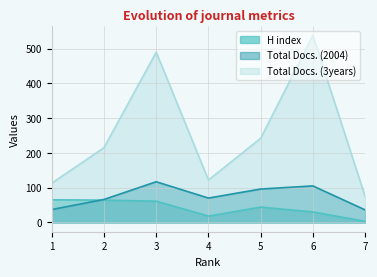

Which series has the largest range (max minus min)?

Total Docs. (3years)